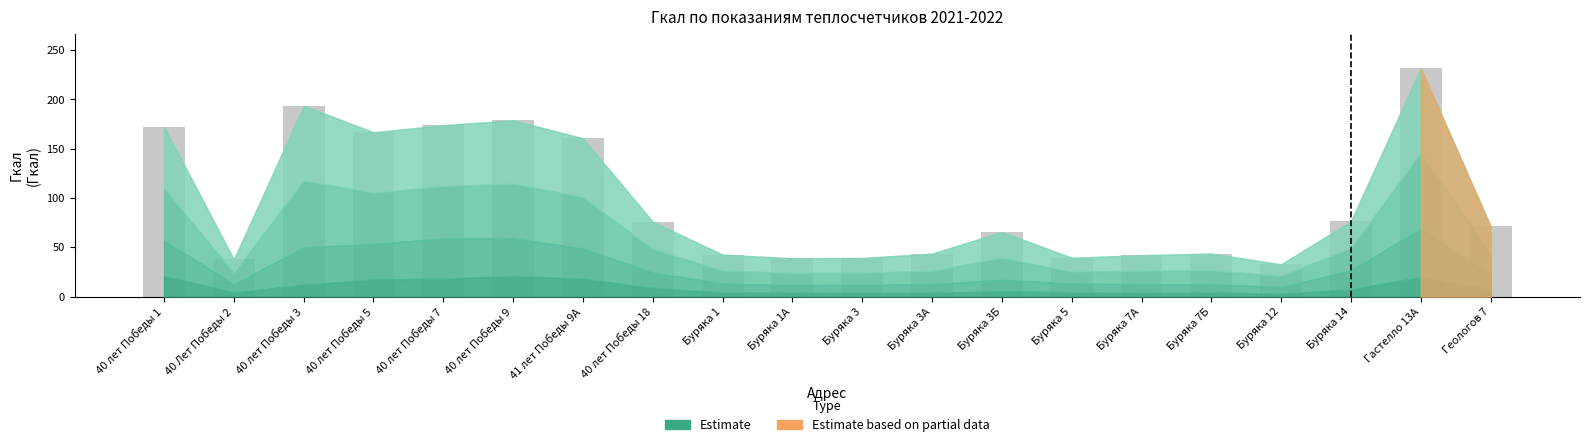

What is the sum of the values at 40 лет Победы 18 and 40 лет Победы 7?

249.6